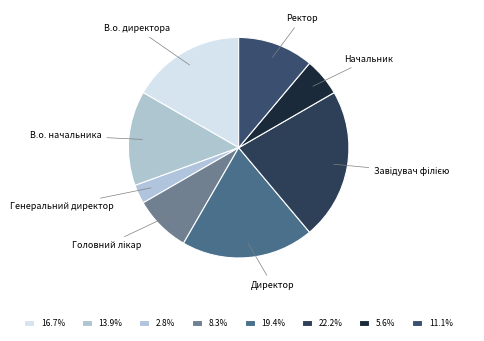

Does Начальник account for over 50% of the chart?

No